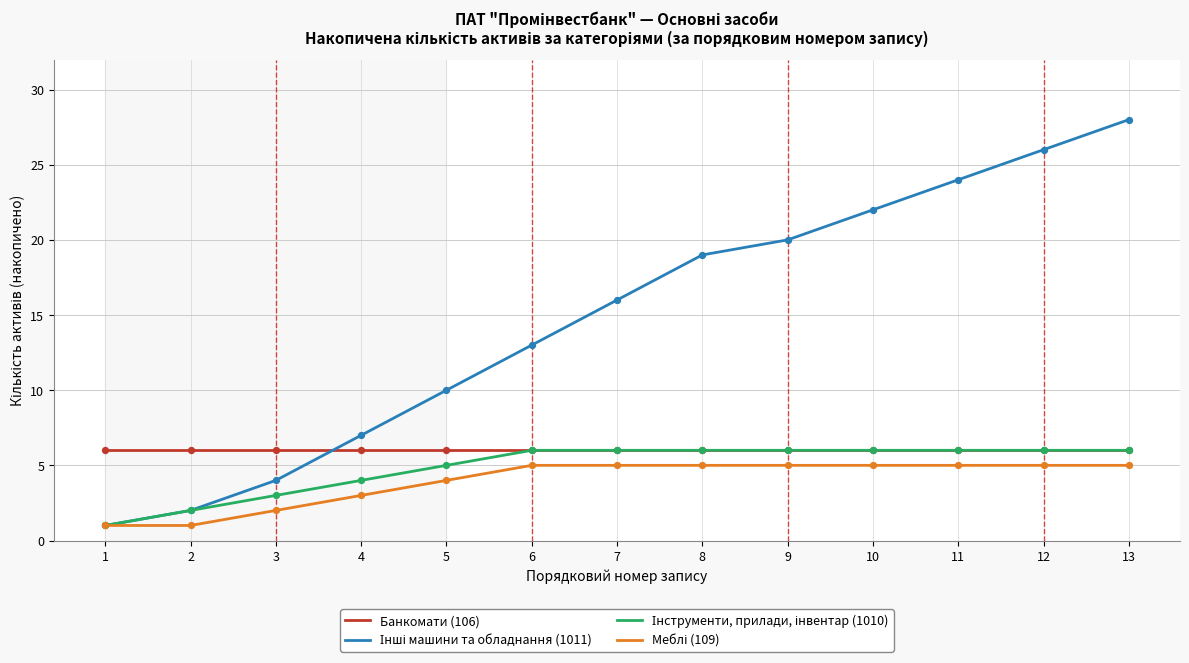

What are all the series names shown in the legend?

Банкомати (106), Інші машини та обладнання (1011), Інструменти, прилади, інвентар (1010), Меблі (109)